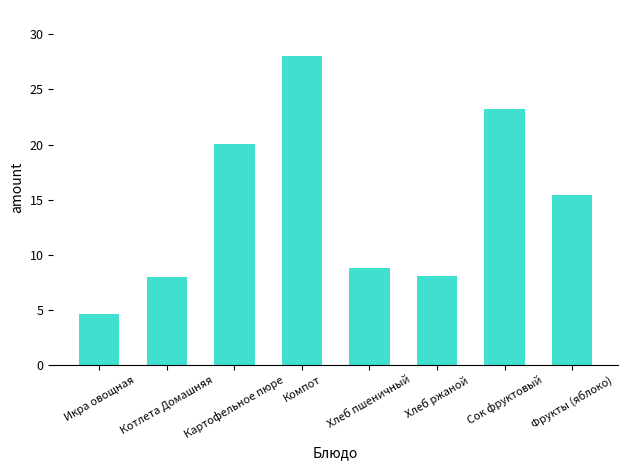

Count the number of categories in the chart.

8